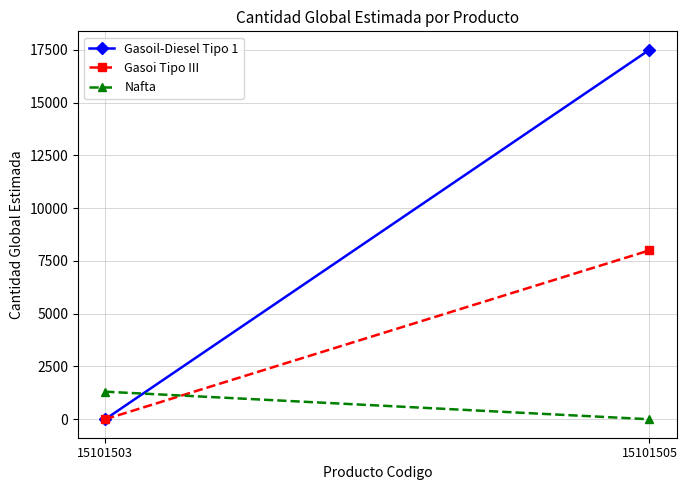

Between 15101503 and 15101505, which is larger?

15101505